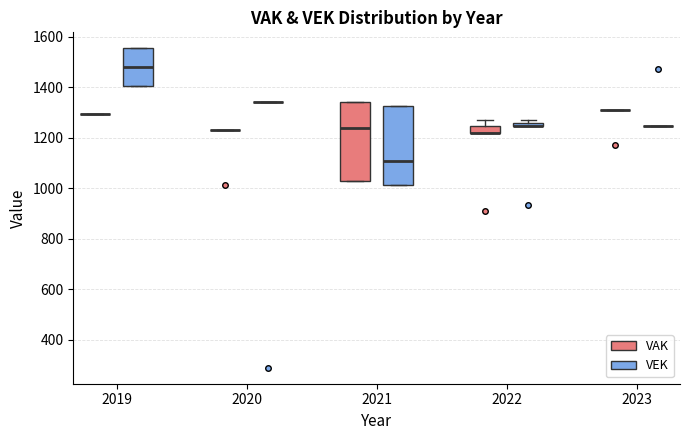

Where does the median line of the box for 2021 (VEK) sit on the y-axis? The values are not printed on the chart, so give them approximately, as read against the axis.

1100